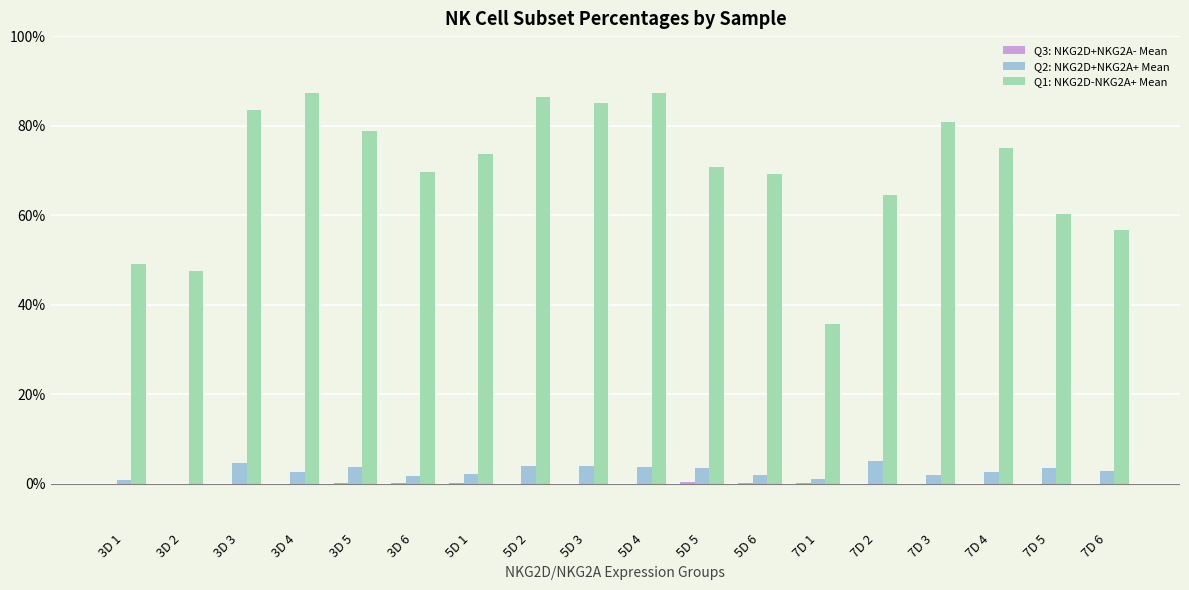

What is the total value across all series at 5D 2?

90.4